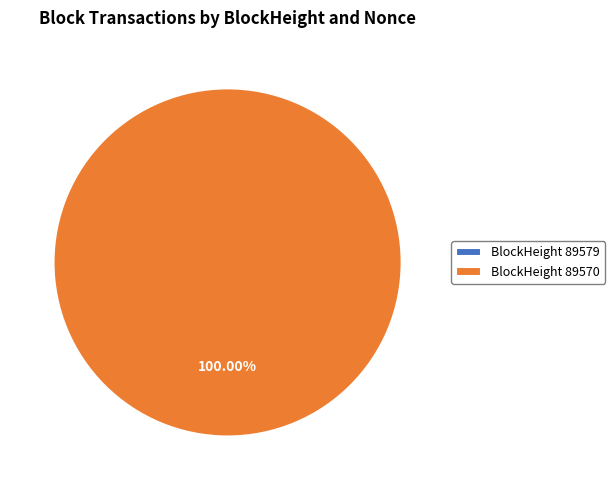

How many slices are in this pie chart?

2